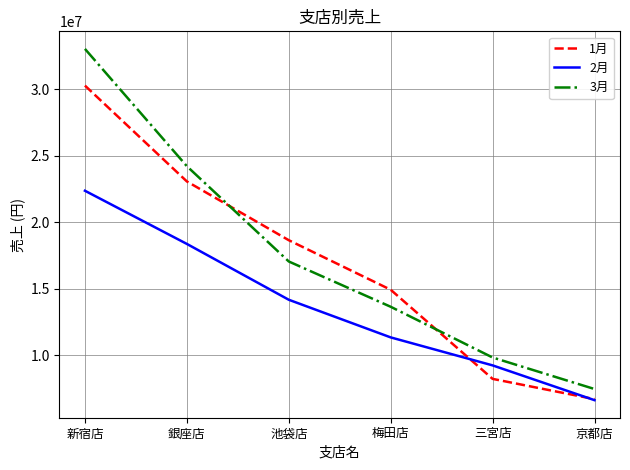

What value does the 2月 series have at 池袋店?

14156324